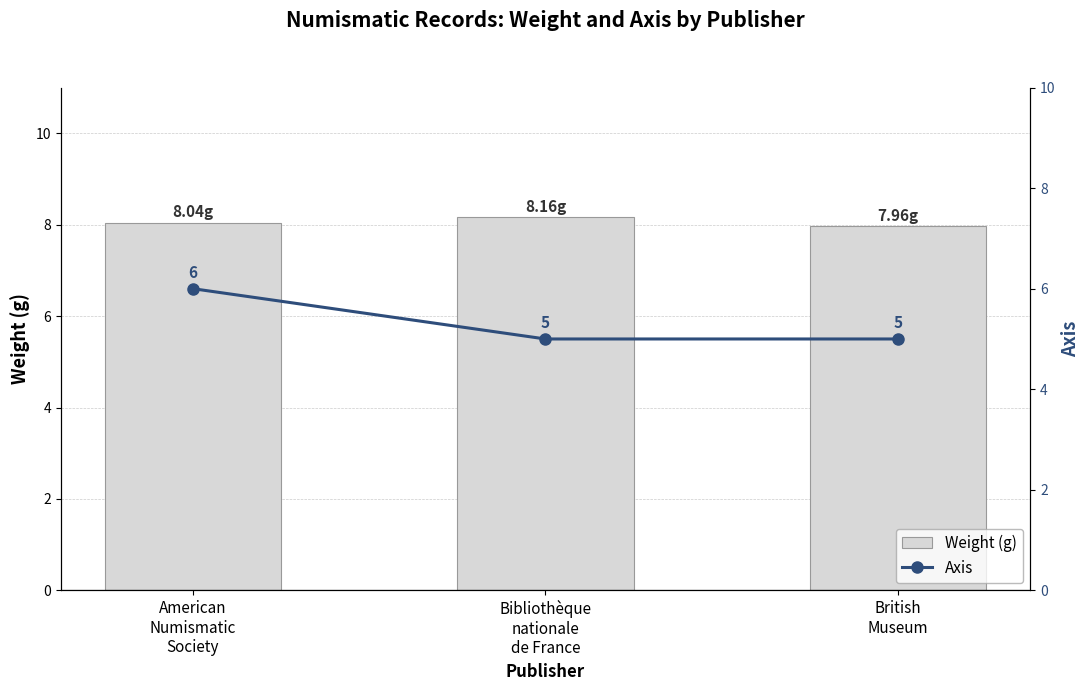

List the labels in order of weight value, largest first.

Bibliothèque
nationale
de France, American
Numismatic
Society, British
Museum